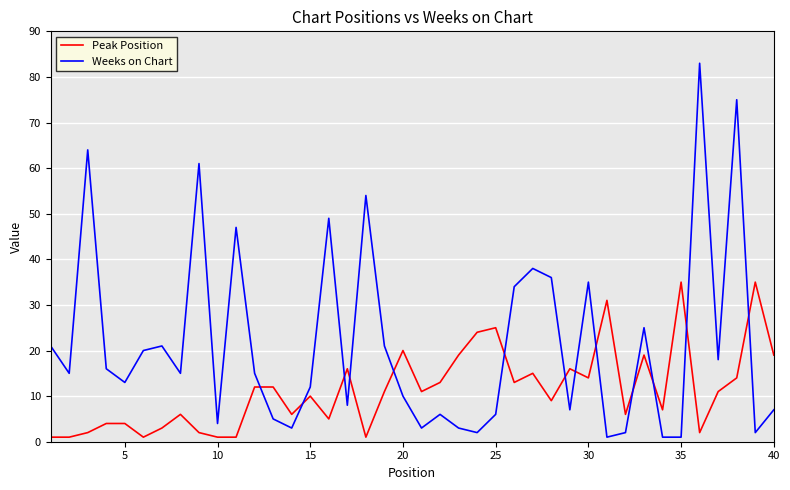

Rank the series by their average value, from lowest to highest.

Peak Position, Weeks on Chart